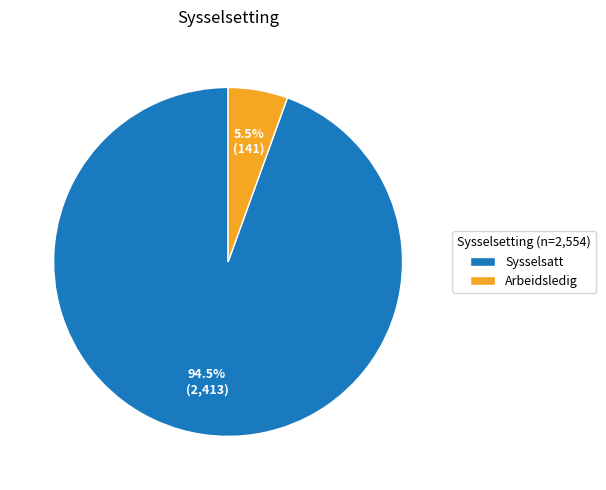

Rank the categories by value from highest to lowest.

Sysselsatt, Arbeidsledig